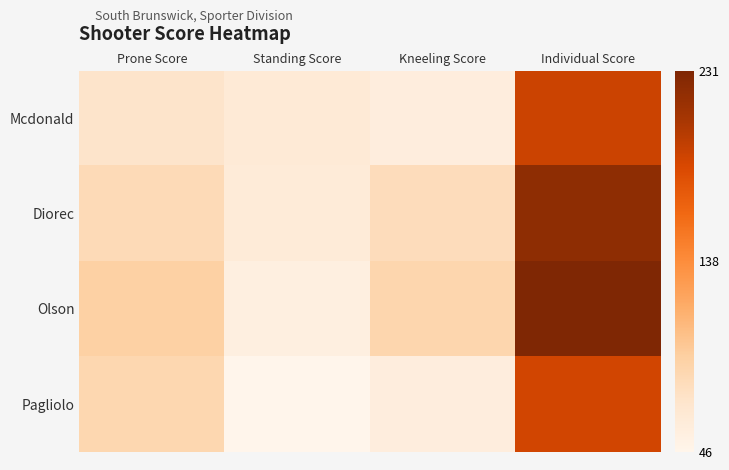

Reading left to right, what are all the values shown in this chart?

Mcdonald: Prone Score=71	Standing Score=63	Kneeling Score=57	Individual Score=191
Diorec: Prone Score=81	Standing Score=61	Kneeling Score=79	Individual Score=221
Olson: Prone Score=91	Standing Score=54	Kneeling Score=86	Individual Score=231
Pagliolo: Prone Score=85	Standing Score=46	Kneeling Score=57	Individual Score=188